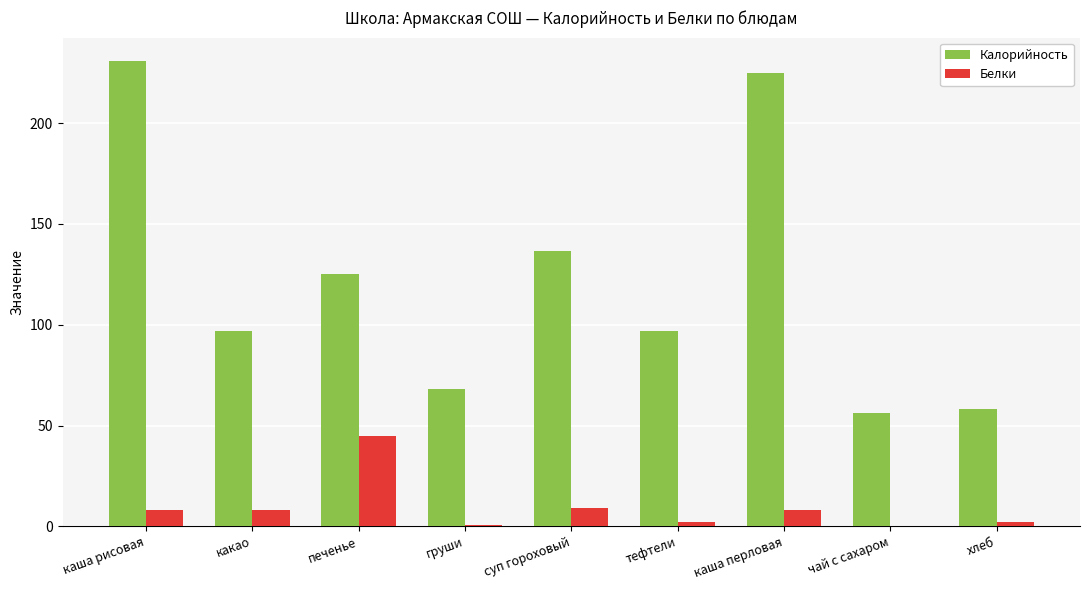

The Белки series shows 8.1 at каша рисовая. True or false?

True